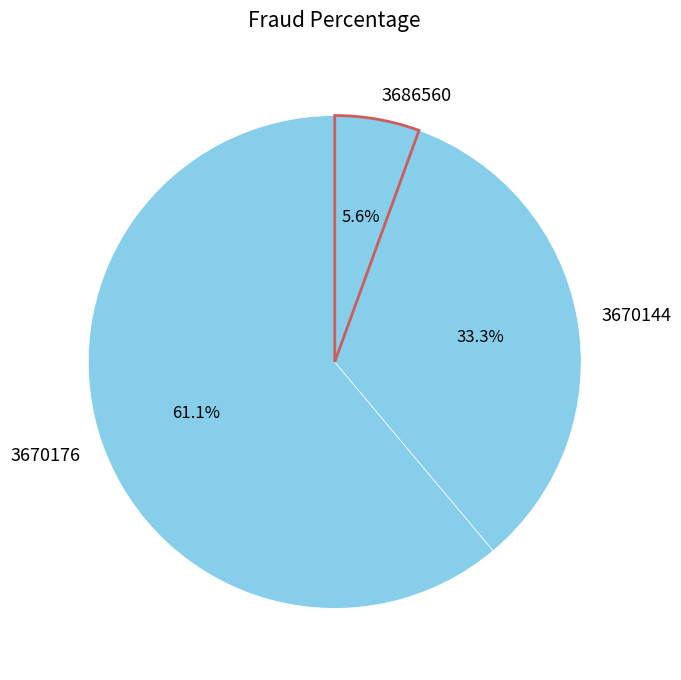

True or false: 3686560 accounts for 43% of the total.

False